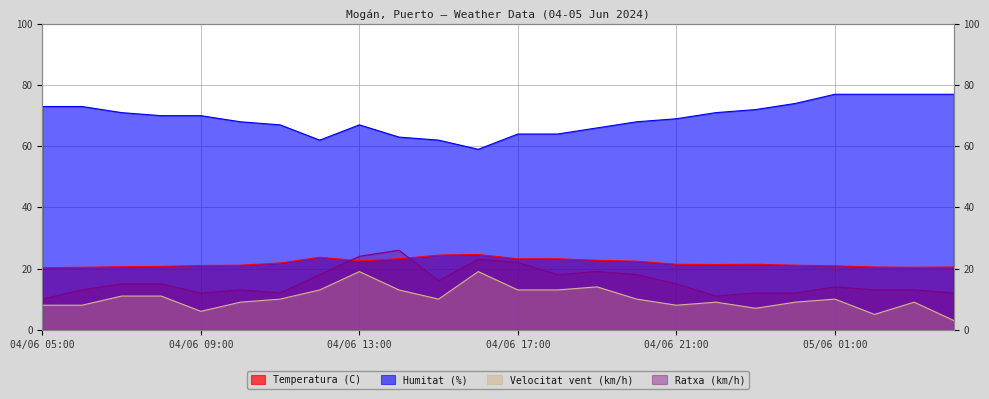

Which series has the widest spread of values?

Humitat (%)